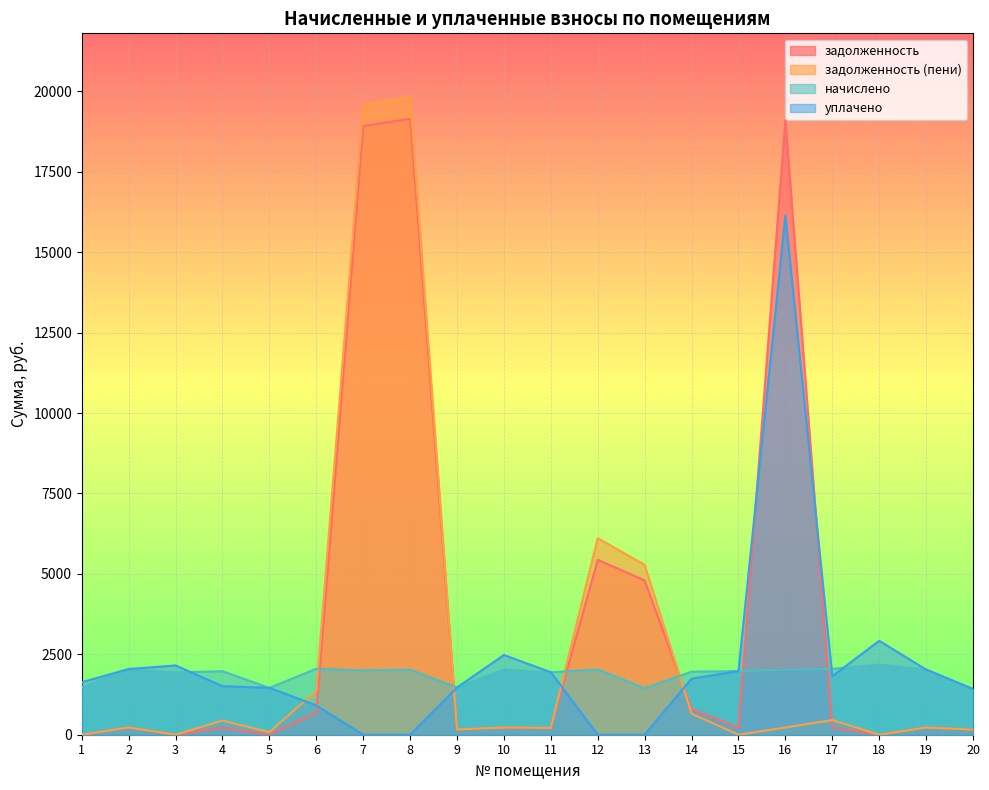

How many intersections are there between уплачено and задолженность?

6